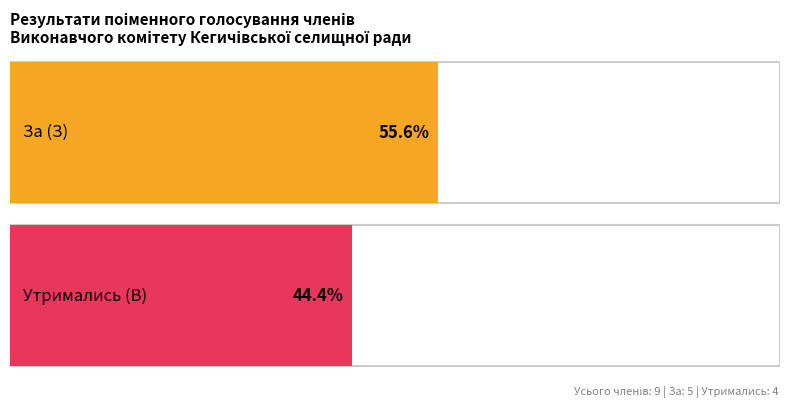

At 1535, list the series in order from largest to smallest.

З (За), В (Утримався)